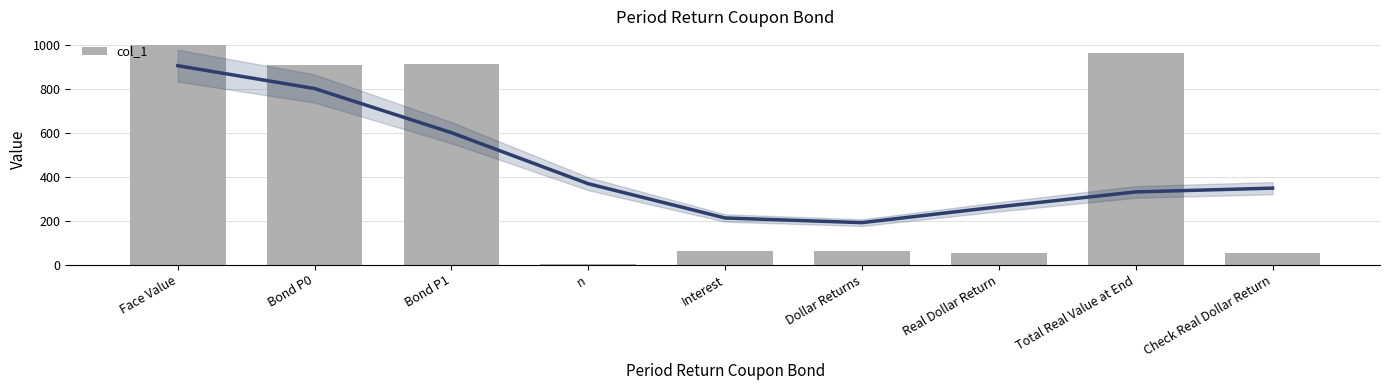

What is the label of the 5th bar from the right?

Interest